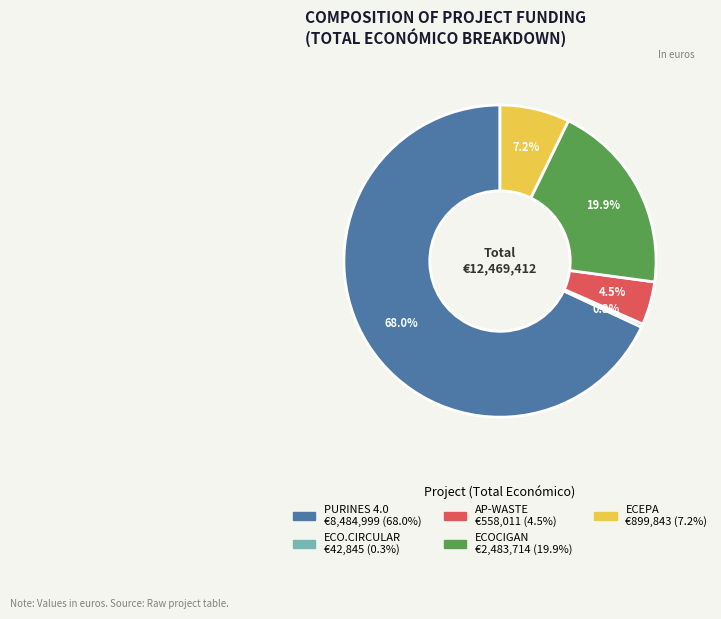

To the nearest percent, what is the difference between the largest and smallest slice percentages?

68%